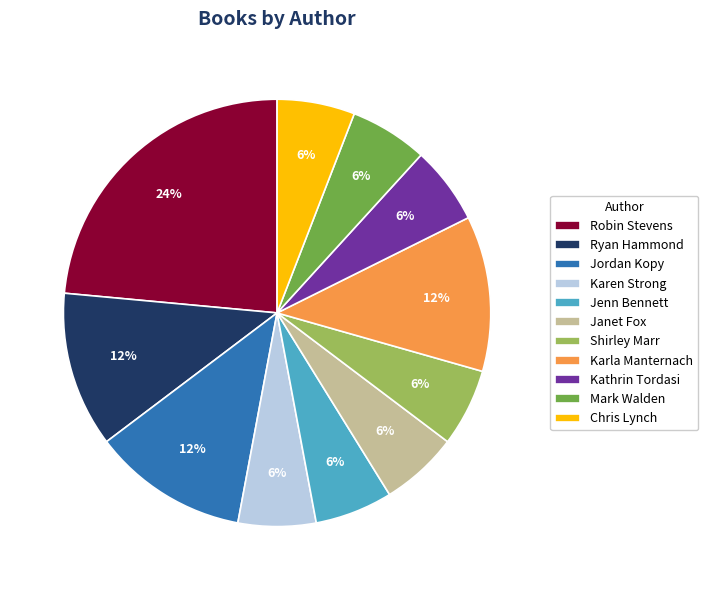

What is the ratio of the value at Kathrin Tordasi to the value at Karen Strong?

1.0